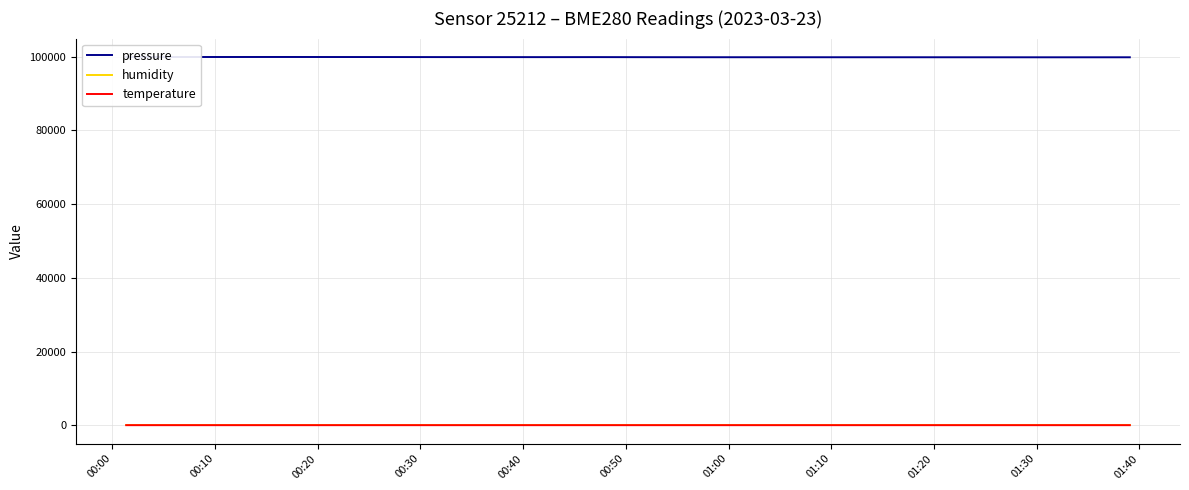

What is the greatest value displayed?

99933.1